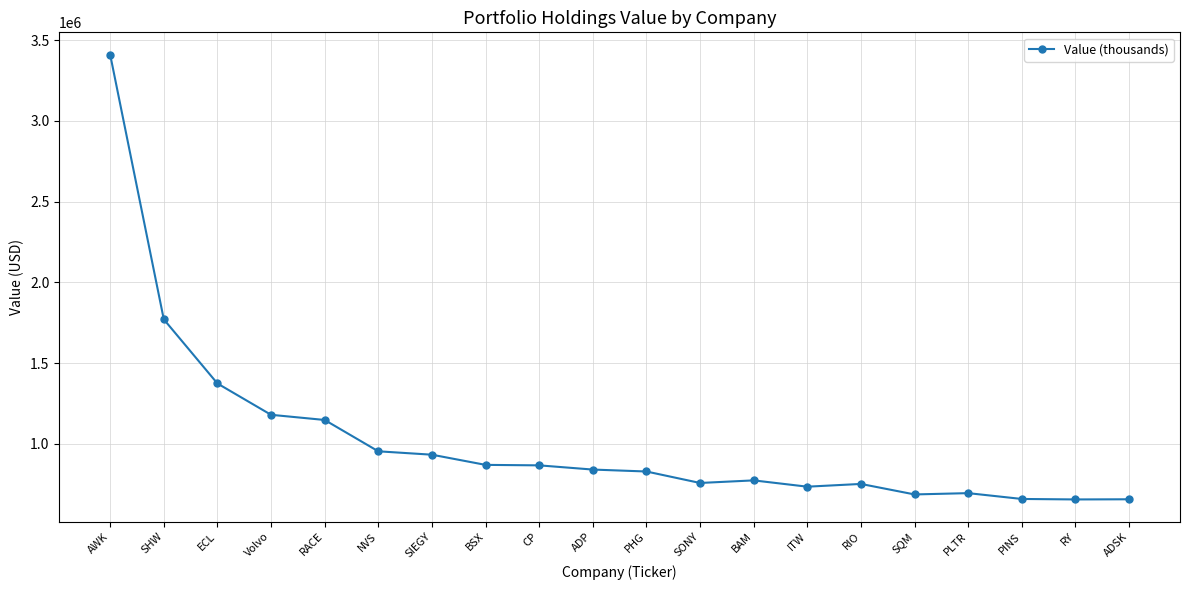

How many values are below 841000?

10